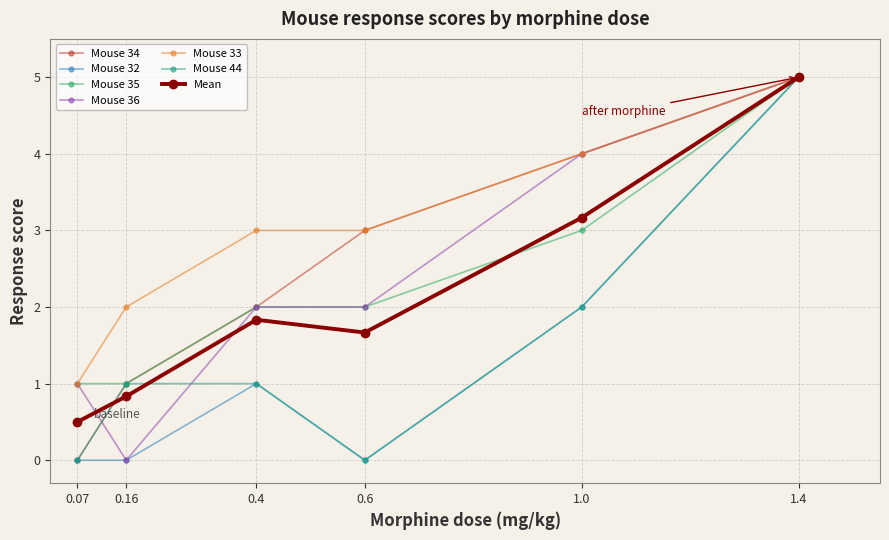

List the labels in order of Mouse 34 value, smallest first.

0.07, 0.16, 0.4, 0.6, 1.0, 1.4